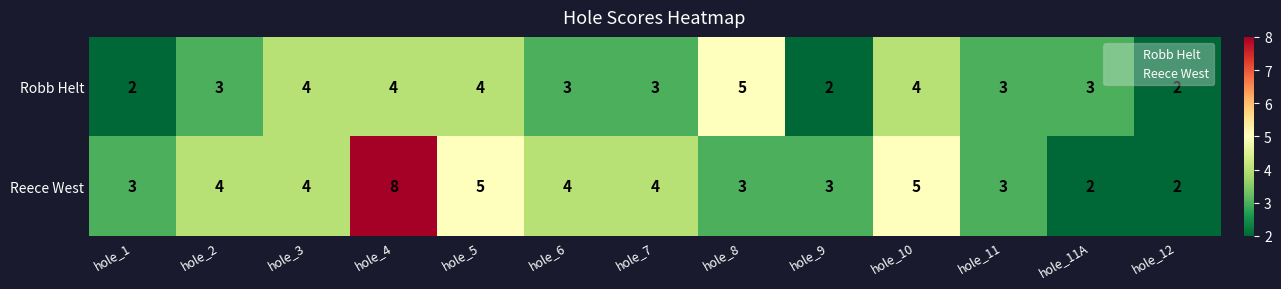

Reading right to left, transcribe all the data shown in this chart.

Robb Helt: hole_12=2	hole_11A=3	hole_11=3	hole_10=4	hole_9=2	hole_8=5	hole_7=3	hole_6=3	hole_5=4	hole_4=4	hole_3=4	hole_2=3	hole_1=2
Reece West: hole_12=2	hole_11A=2	hole_11=3	hole_10=5	hole_9=3	hole_8=3	hole_7=4	hole_6=4	hole_5=5	hole_4=8	hole_3=4	hole_2=4	hole_1=3